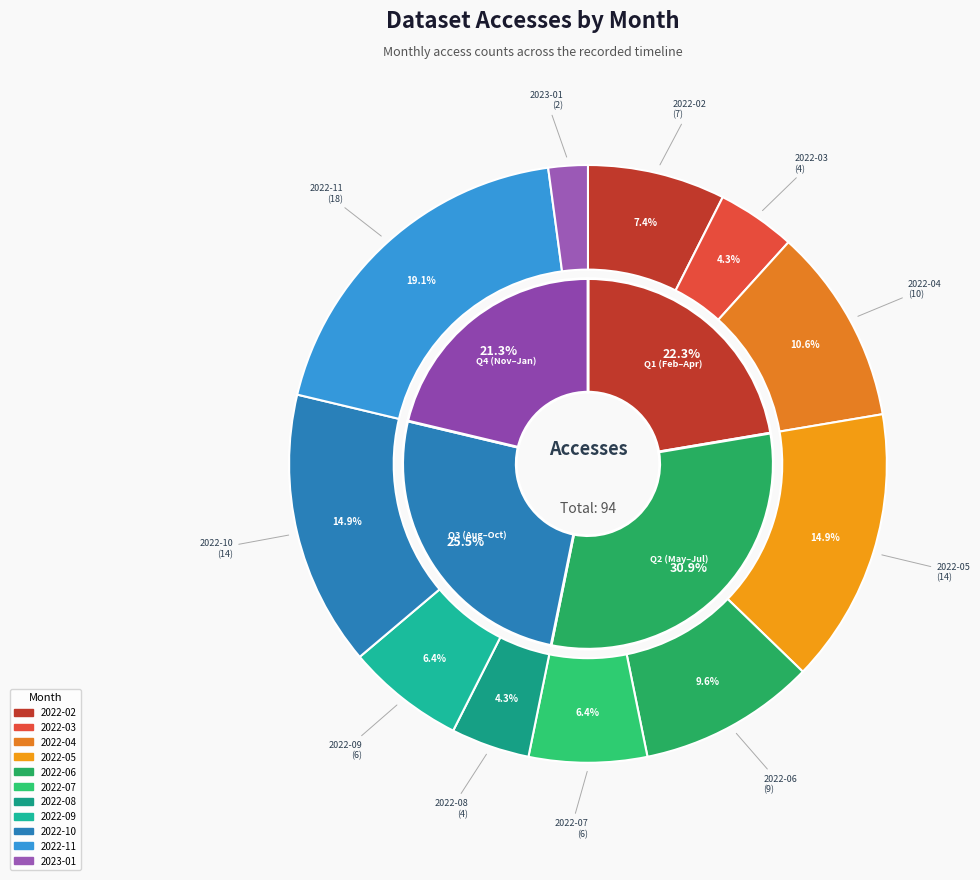

To the nearest percent, what is the difference between the 2022-10 and 2022-02 slice percentages?

7%